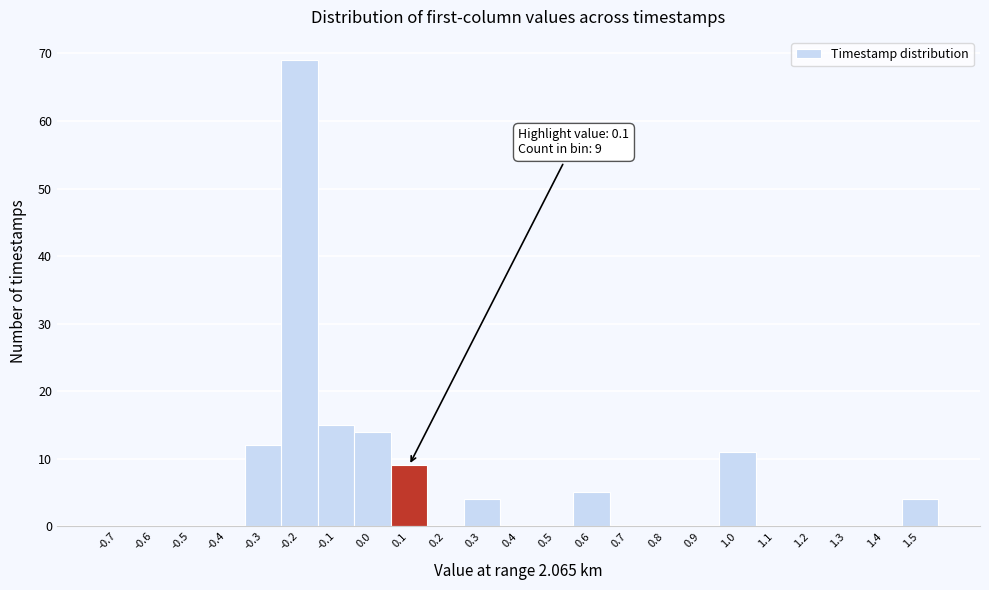

Reading right to left, extract all data points from this chart.

1.5=4	1.4=0	1.3=0	1.2=0	1.1=0	1.0=11	0.9=0	0.8=0	0.7=0	0.6=5	0.5=0	0.4=0	0.3=4	0.2=0	0.1=9	0.0=14	-0.1=15	-0.2=69	-0.3=12	-0.4=0	-0.5=0	-0.6=0	-0.7=0